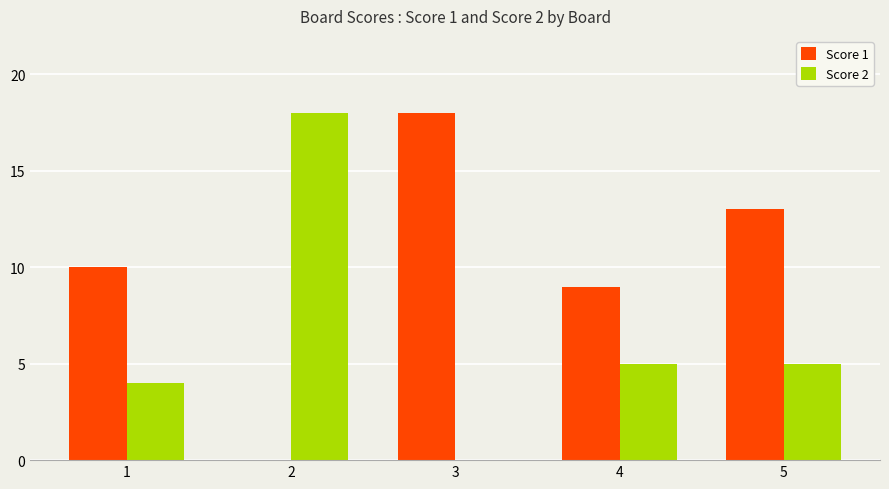

What are all the series names shown in the legend?

Score 1, Score 2